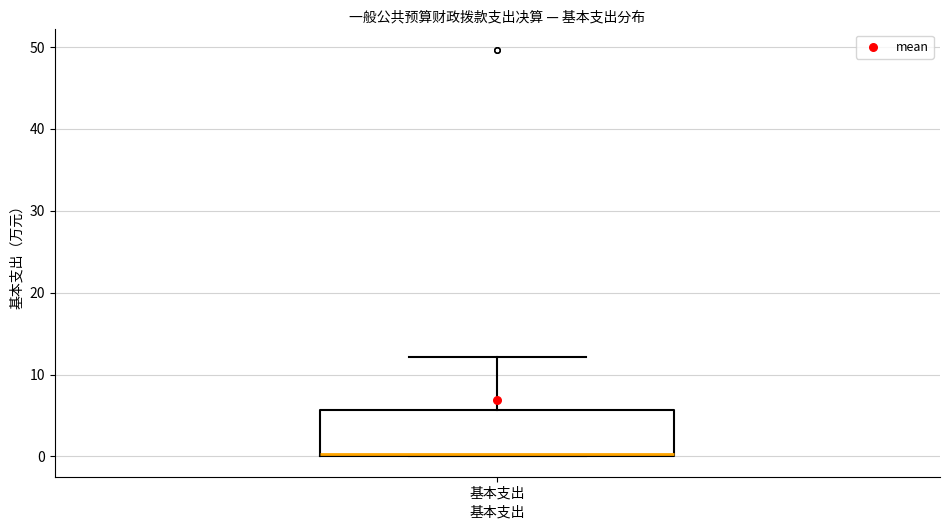

Where does the upper whisker of the box for 基本支出 end on the y-axis? The values are not printed on the chart, so give them approximately, as read against the axis.

12